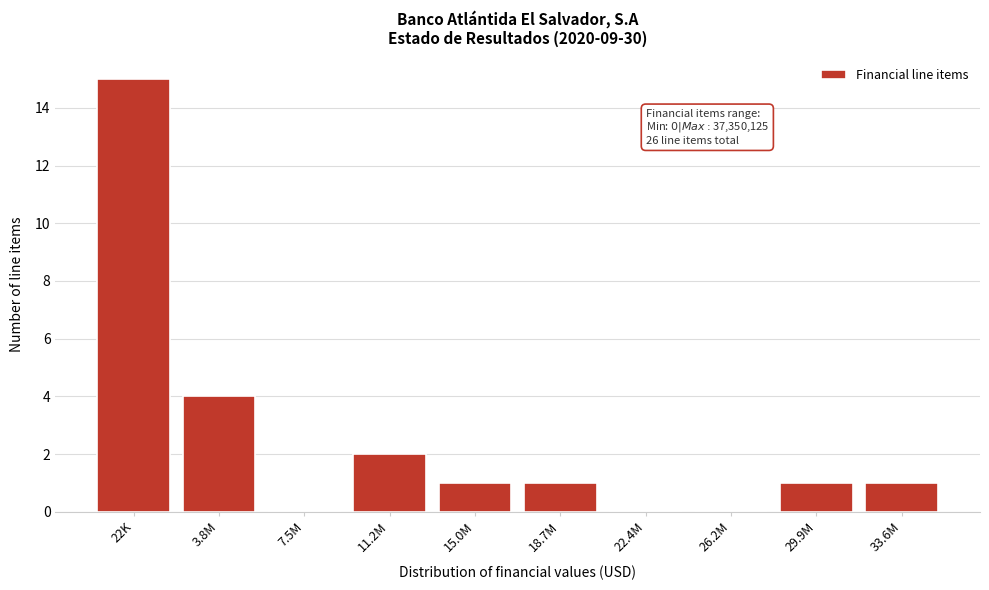

Reading left to right, extract all data points from this chart.

22K=15	3.8M=4	7.5M=0	11.2M=2	15.0M=1	18.7M=1	22.4M=0	26.2M=0	29.9M=1	33.6M=1